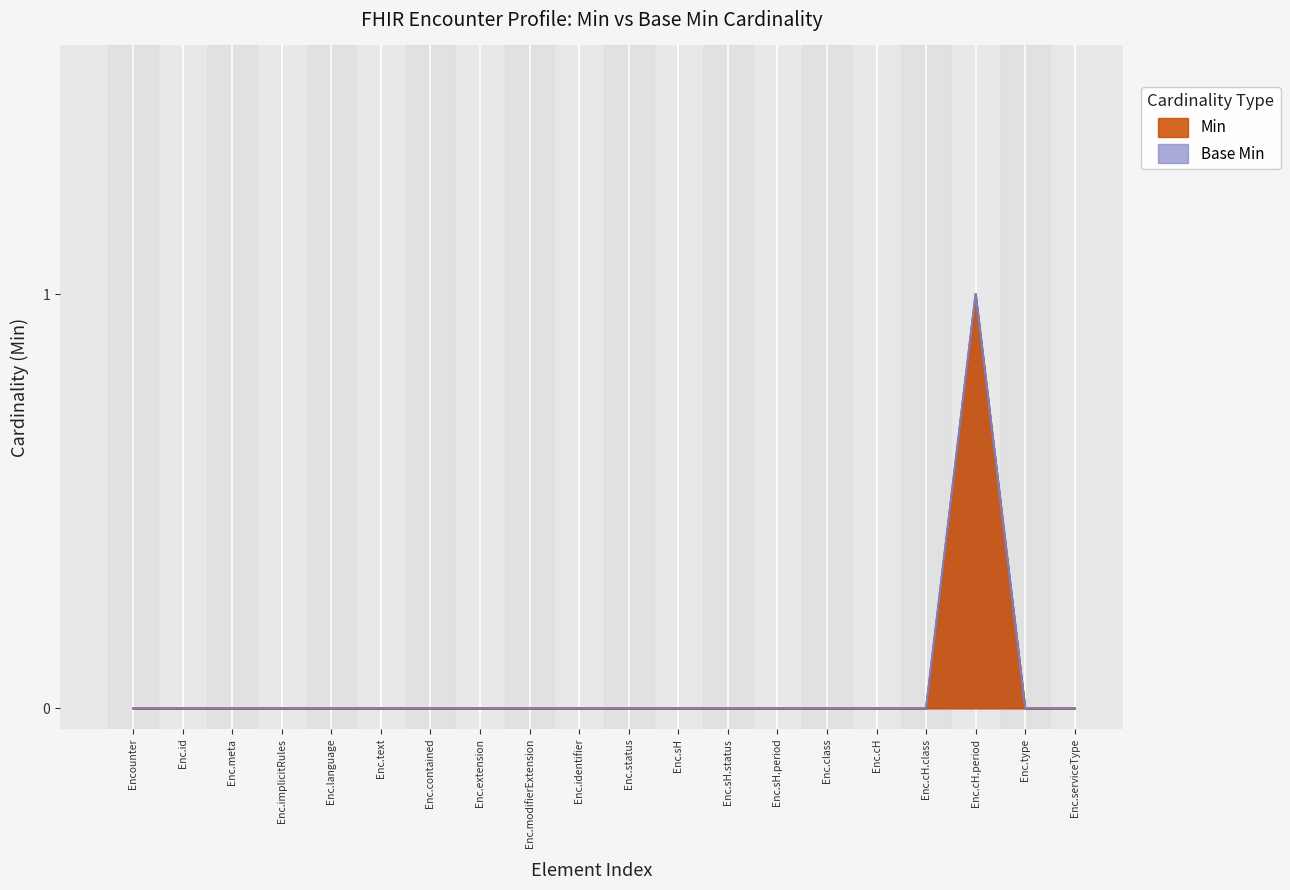

Rank the series by their maximum value, from highest to lowest.

Min, Base Min